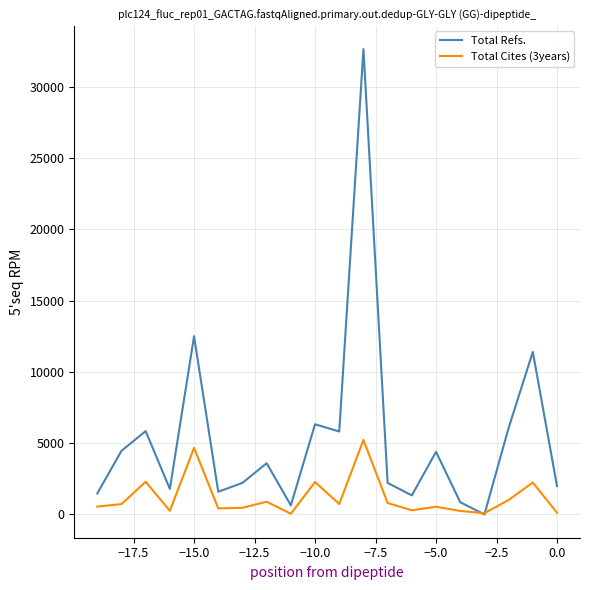

Rank the series by their maximum value, from lowest to highest.

Total Cites (3years), Total Refs.